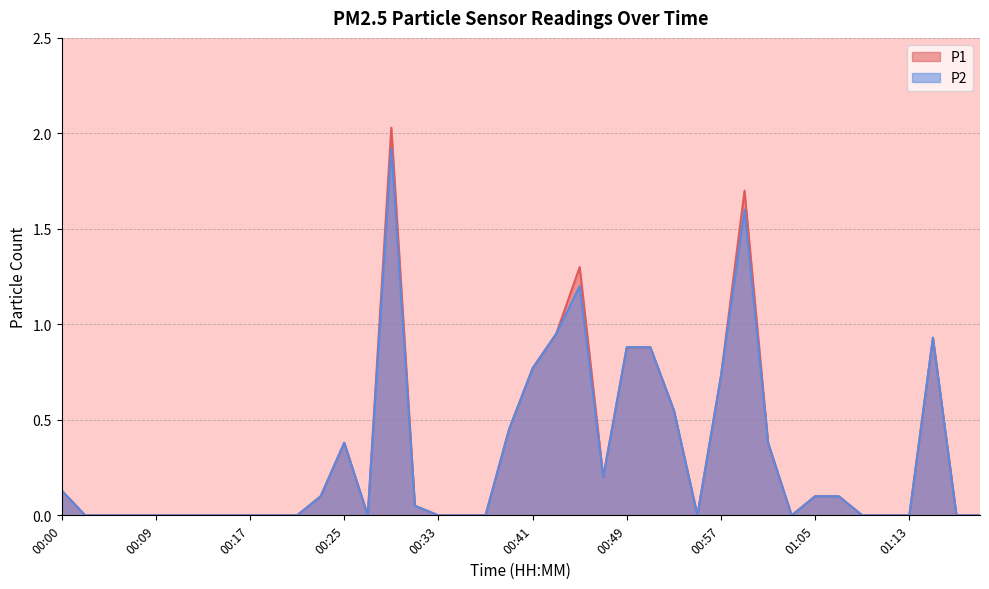

The value of P1 at 00:23 is 0.1. True or false?

True